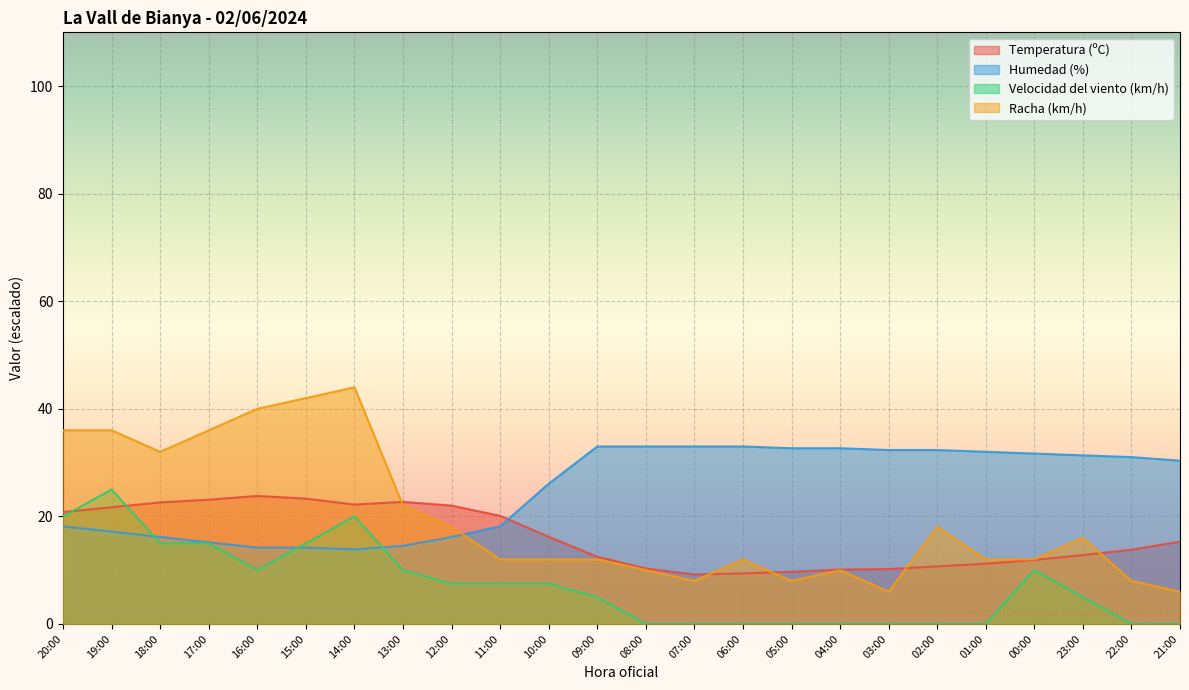

The value of Racha (km/h) at 08:00 is 4.5. True or false?

False